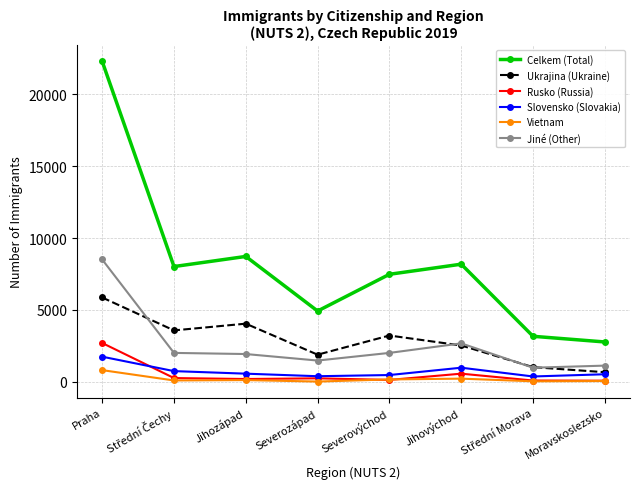

Which series has the widest spread of values?

Celkem (Total)